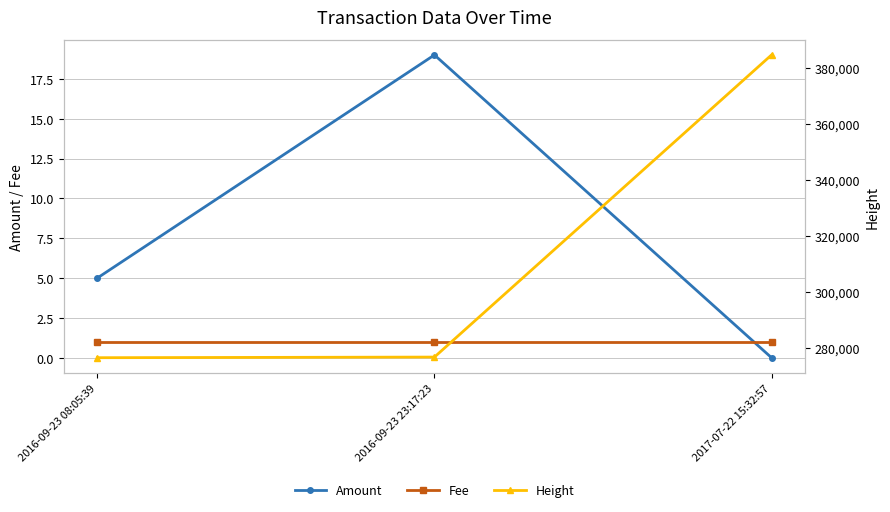

The value of Fee at 2017-07-22 15:32:57 is 0. True or false?

False